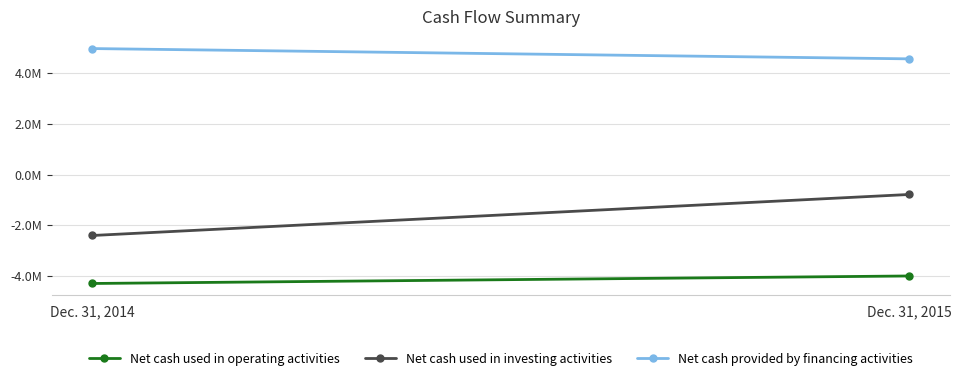

Is it true that Net cash used in operating activities equals -4001430 at Dec. 31, 2015?

True